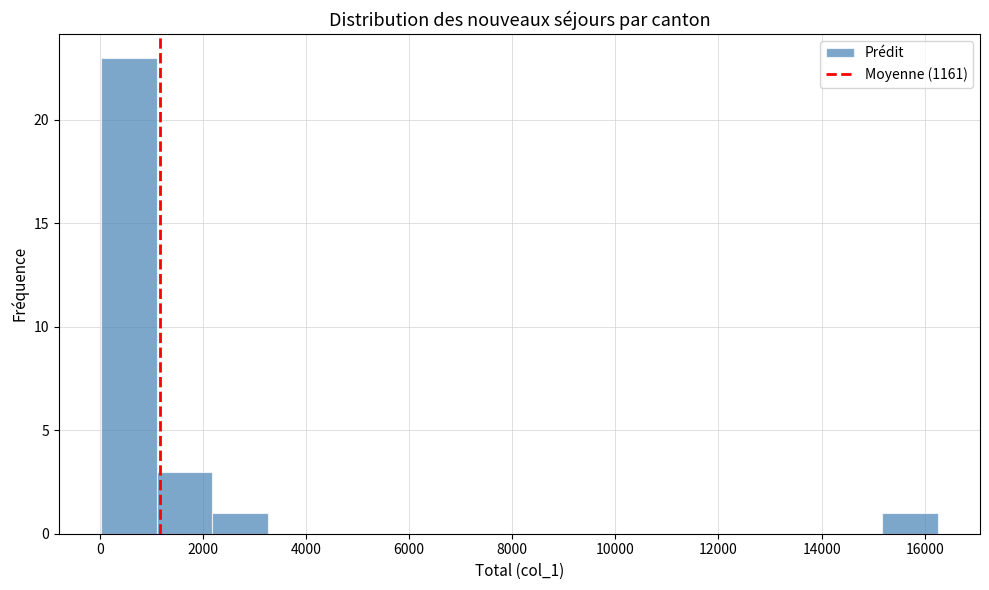

What is the height of the bar covering 0 to 1200 on the x-axis? Neither the bar edges nor the heights are printed on the chart, so give them approximately, as read against the axes.

23